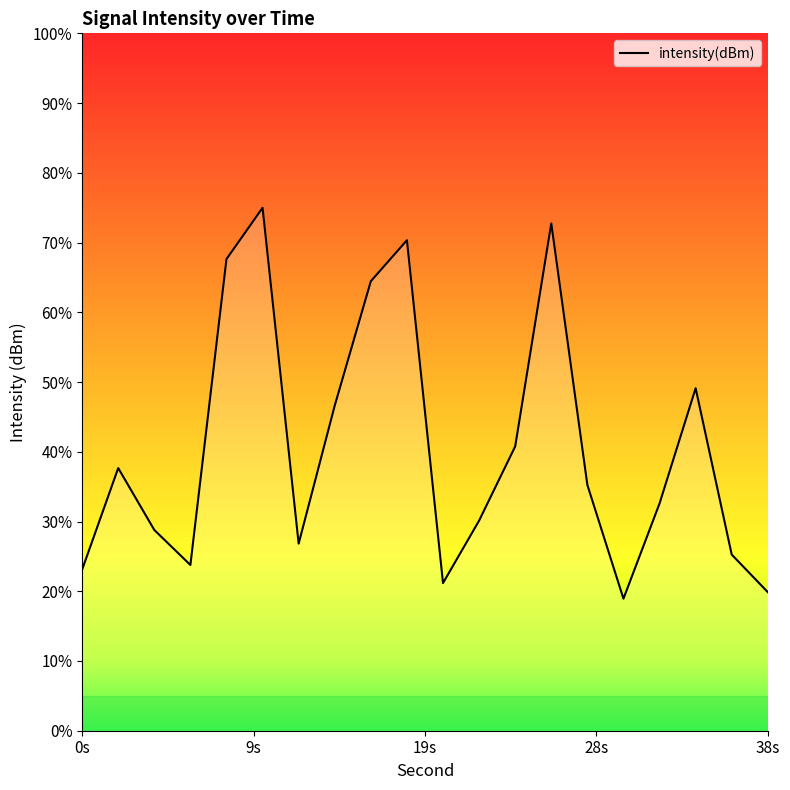

How many points are lower than both their immediate neighbors (excluding endpoints)?

4